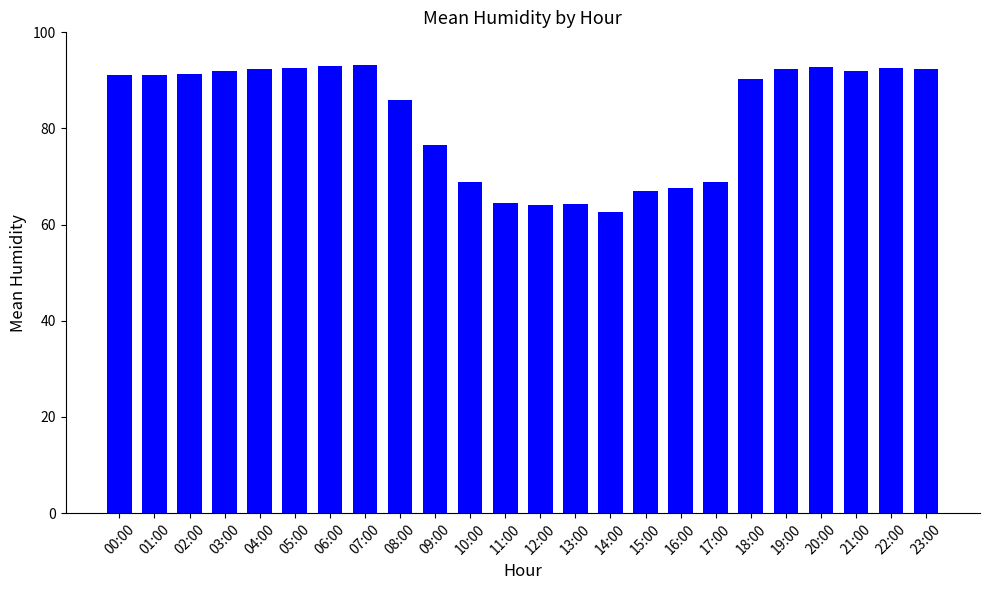

What is the label of the 1st bar from the right?

23:00